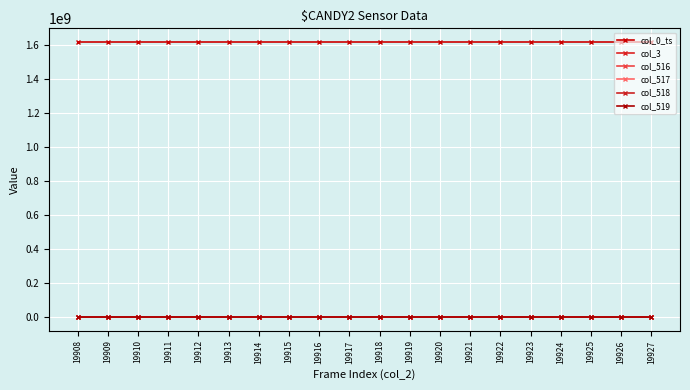

How many lines are shown in the chart?

6